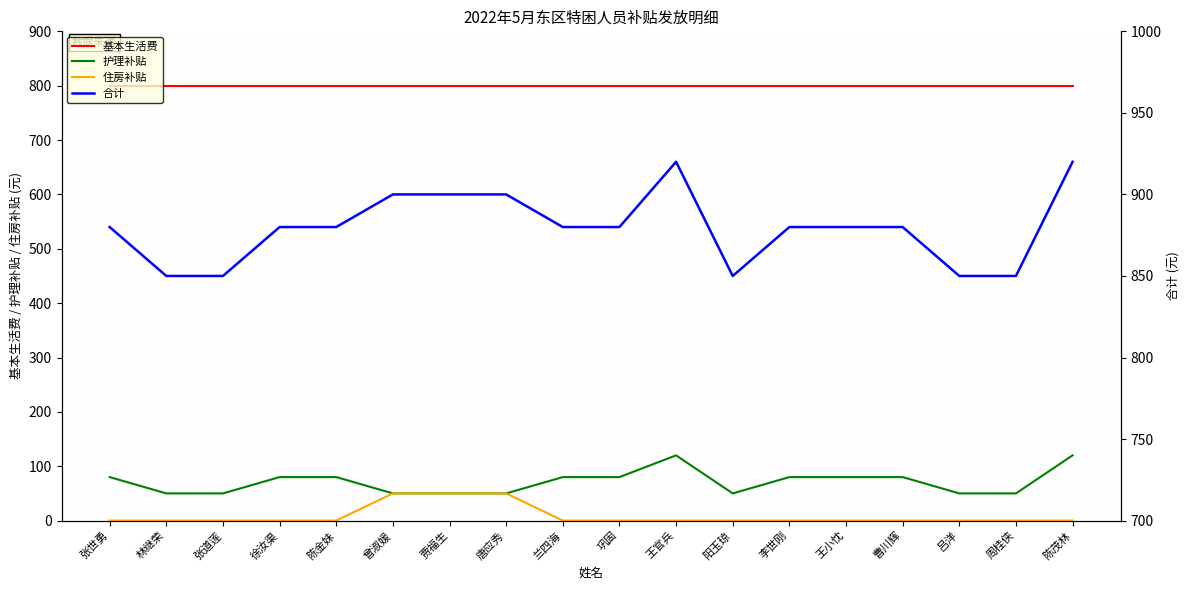

Which series has the largest total across all categories?

合计